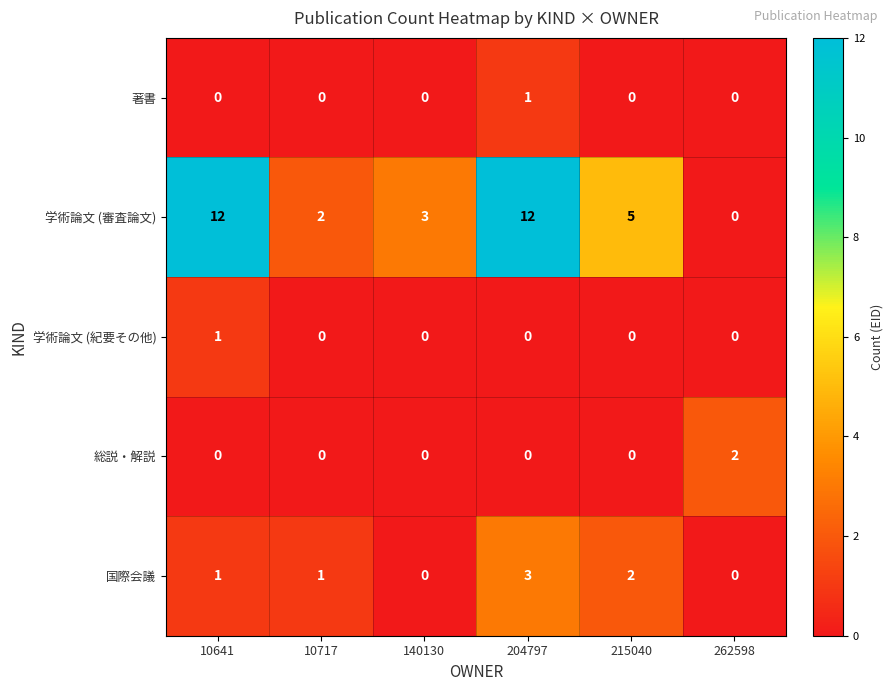

How many distinct data groups are displayed?

5